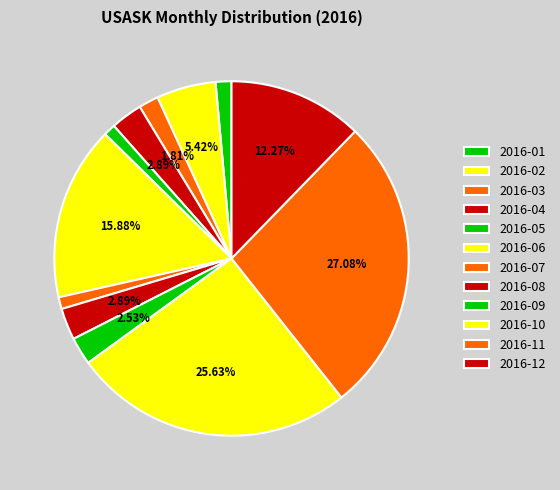

To the nearest percent, what portion does 2016-11 represent?

27%